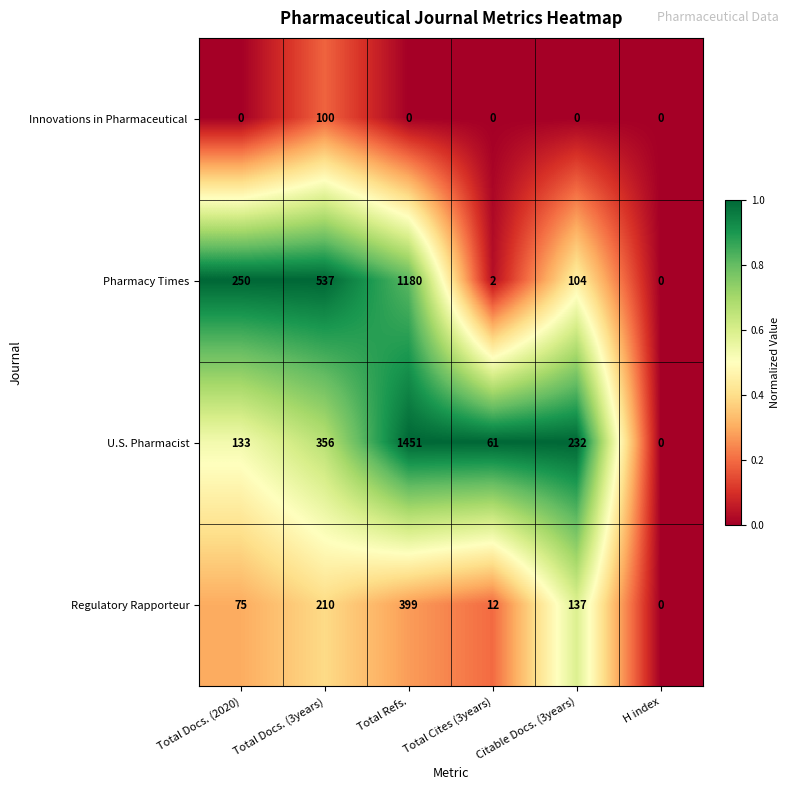

Which series has the largest total across all categories?

U.S. Pharmacist